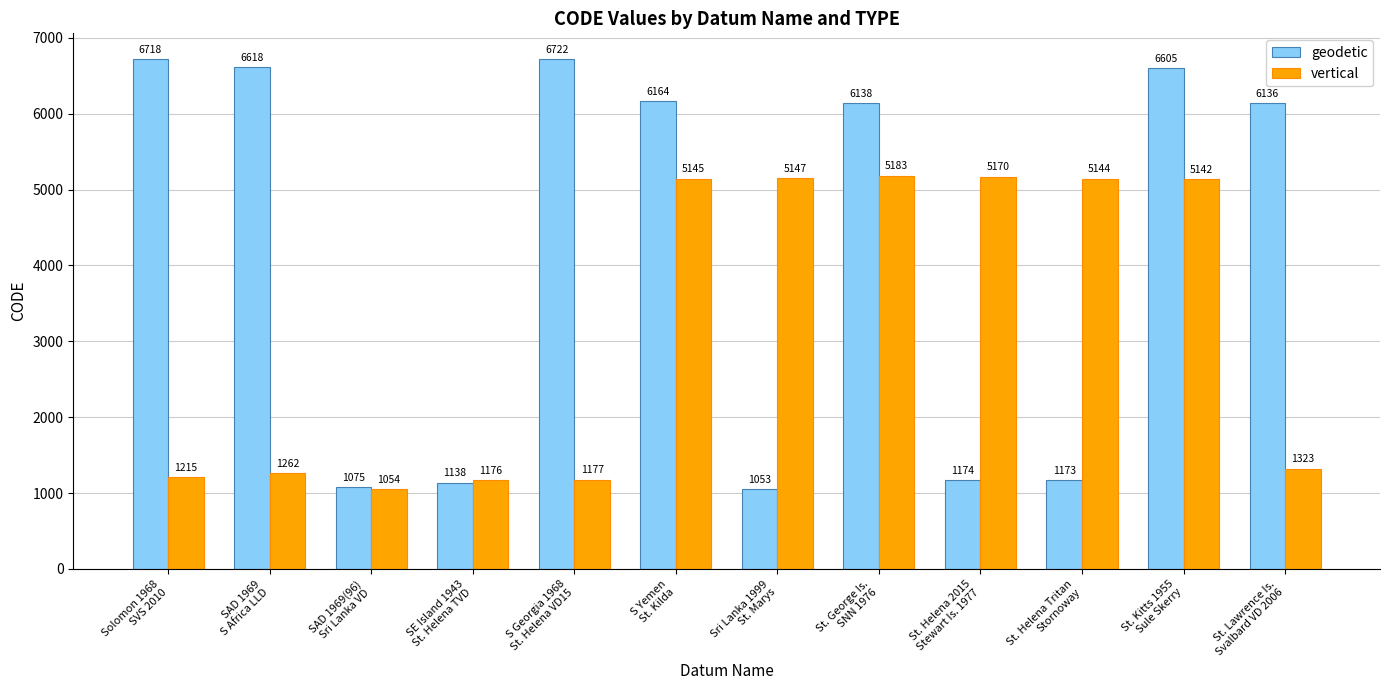

True or false: vertical has a value of 9182 at St. Helena Tritan
Stornoway.

False